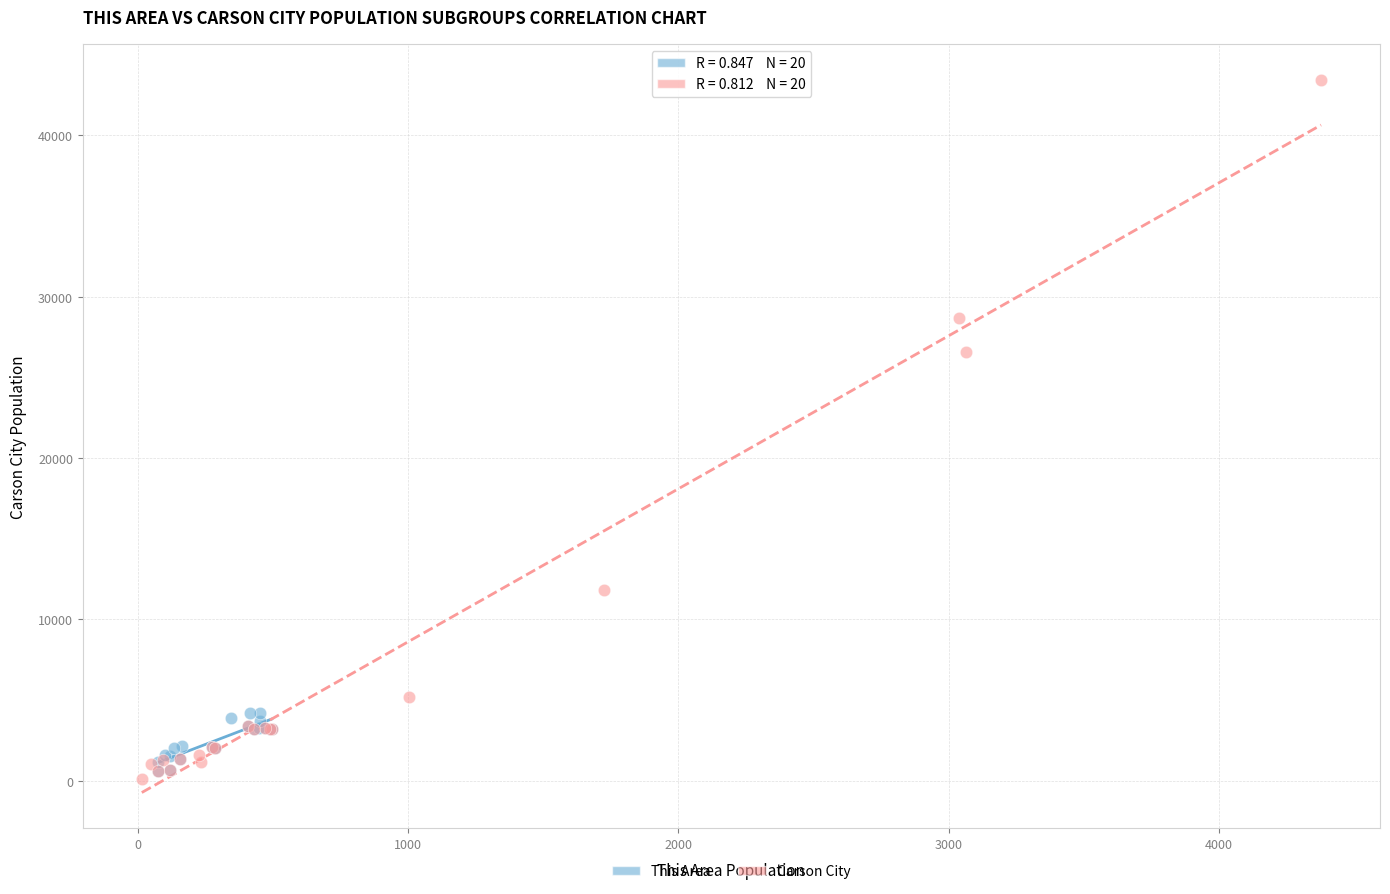

What are all the series names shown in the legend?

This Area, Carson City